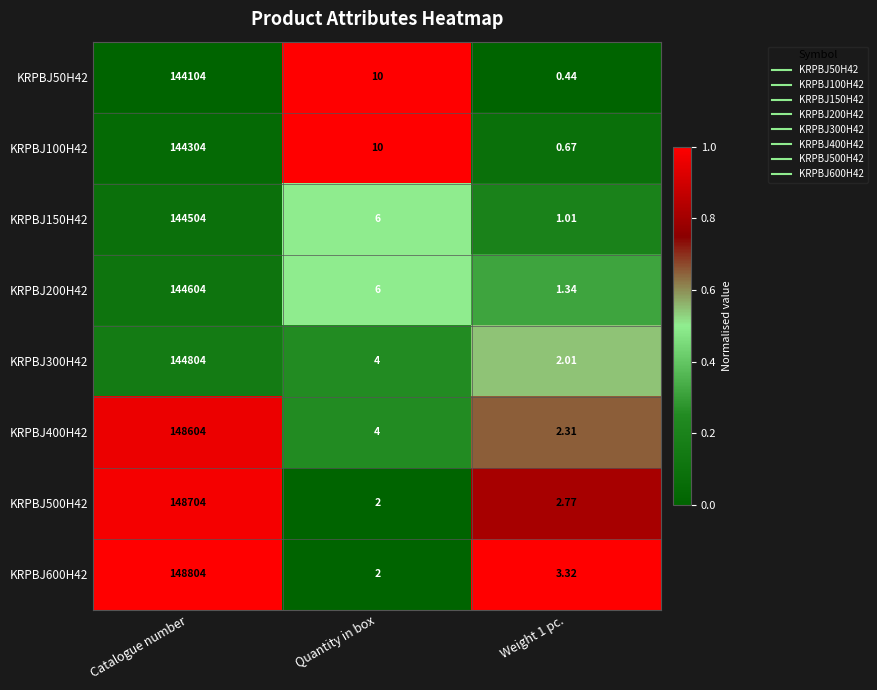

Which label corresponds to the smallest value in the chart?

Weight 1 pc.